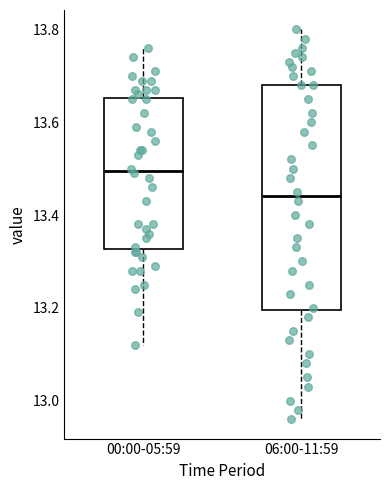

Reading left to right, transcribe this box plot: for each box, give where its median line is, the range the box spans, and where its two whiskers end, as read against the y-axis. The values are not printed on the chart, so give them approximately, as read against the axis.

00:00-05:59: median 13.50, box 13.32 to 13.66, whiskers 13.12 to 13.76
06:00-11:59: median 13.44, box 13.20 to 13.68, whiskers 12.96 to 13.80